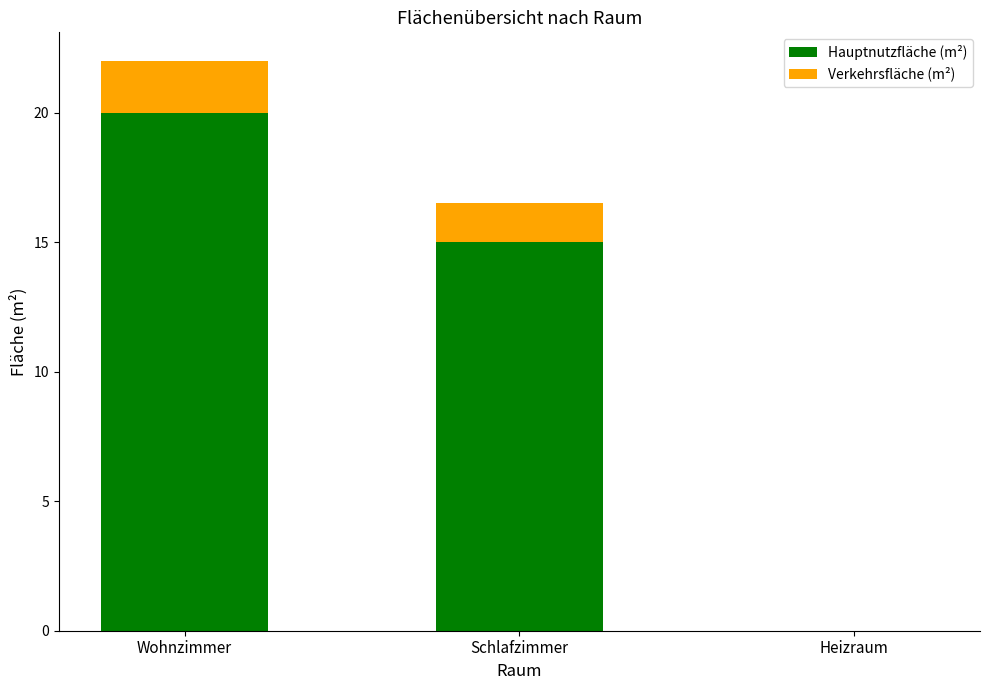

Does the chart contain stacked bars?

Yes